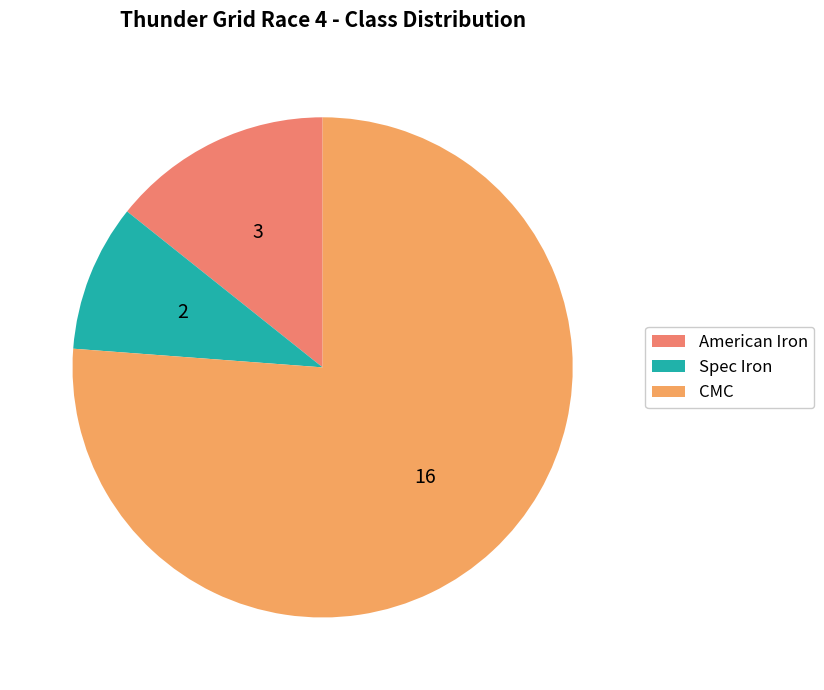

To the nearest percent, what is the combined percentage of Spec Iron and CMC?

86%